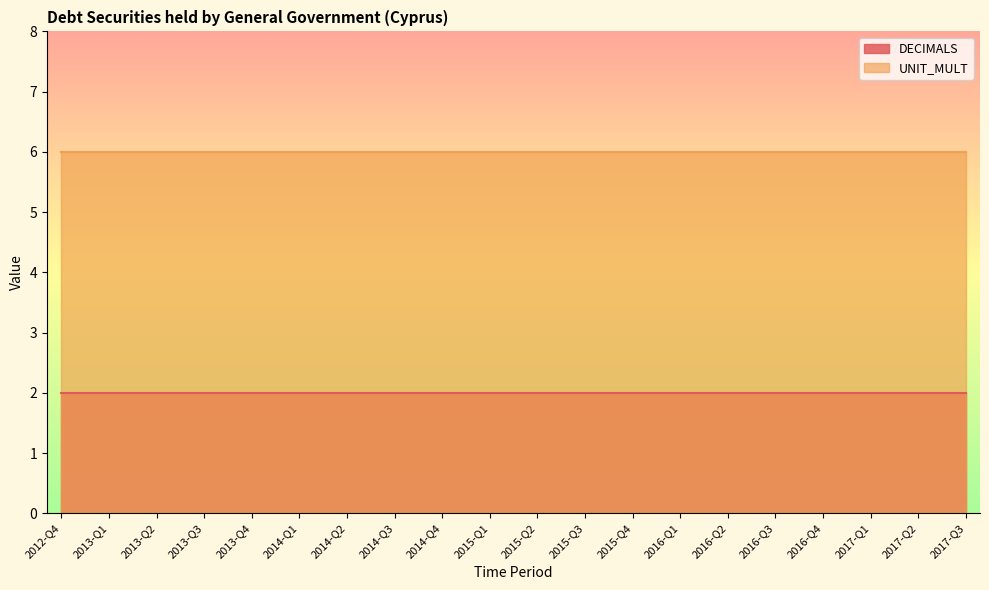

How many lines are shown in the chart?

2